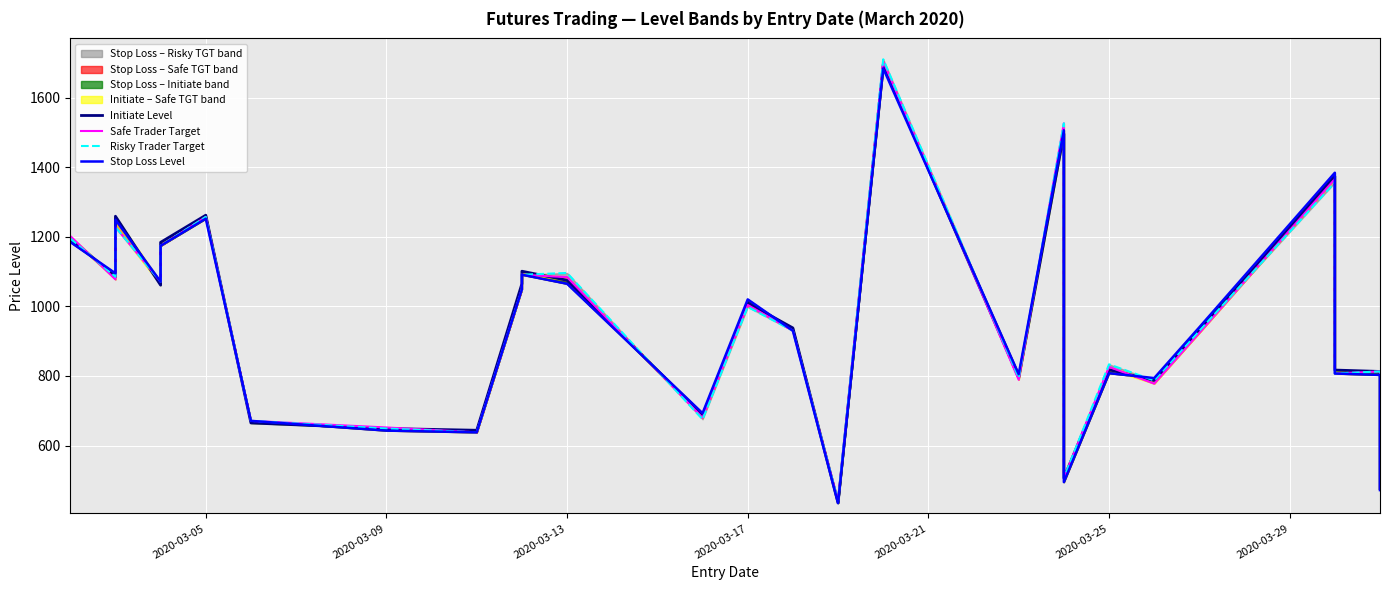

Reading left to right, list all the values displayed in this chart.

Initiate Level: 1195.0	1085.0	1259.0	1061.0	1184.0	1262.0	665.0	649.0	644.0	1065.0	1101.0	1075.0	687.0	1010.0	938.0	435.0	1694.0	795.0	1496.0	1323.0	507.0	818.0	787.0	930.0	1374.0	817.0	813.0	476.0
Safe Trader Target: 1202.0	1077.5	1228.0	1071.0	1174.0	1257.0	671.0	652.0	638.0	1049.0	1091.0	1084.0	680.0	1004.0	930.0	441.0	1704.0	789.0	1526.0	1337.0	507.0	826.0	778.0	924.0	1366.0	807.0	813.0	479.0
Risky Trader Target: 1195.0	1085.0	1228.0	1071.0	1174.0	1257.0	671.0	649.0	638.0	1049.0	1091.0	1096.0	675.5	998.5	930.0	441.0	1710.0	795.0	1526.0	1323.0	507.0	833.5	787.0	930.0	1356.0	807.0	813.0	482.5
Stop Loss Level: 1185.0	1095.0	1249.0	1071.0	1174.0	1252.0	671.0	643.0	638.0	1049.0	1091.0	1065.0	693.0	1020.0	930.0	435.0	1684.0	805.0	1506.0	1303.0	495.0	808.0	794.0	940.0	1384.0	807.0	803.0	472.0